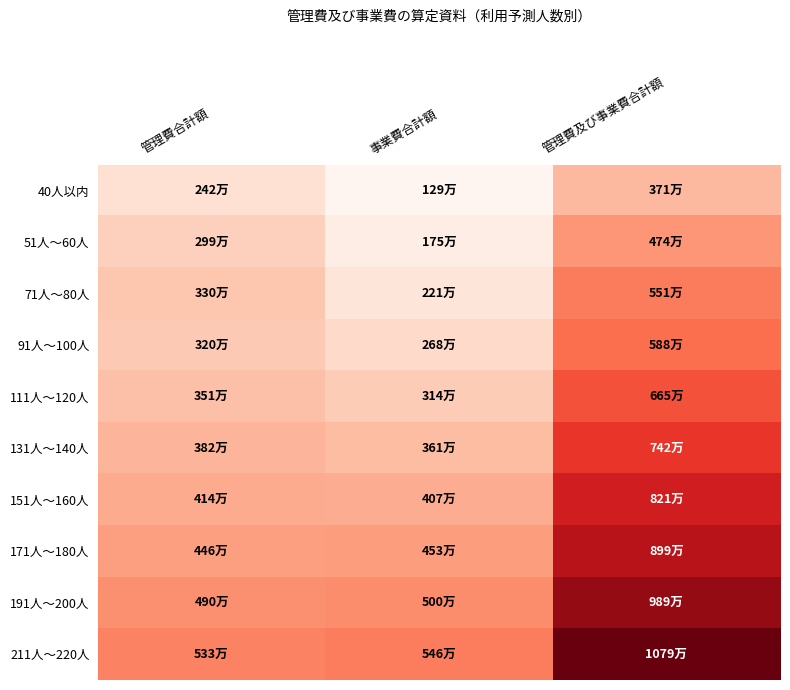

Reading left to right, list all the values displayed in this chart.

40人以内: 管理費合計額=2421427	事業費合計額=1287360	管理費及び事業費合計額=3708787
51人～60人: 管理費合計額=2985072	事業費合計額=1751040	管理費及び事業費合計額=4736112
71人～80人: 管理費合計額=3295632	事業費合計額=2214720	管理費及び事業費合計額=5510352
91人～100人: 管理費合計額=3198840	事業費合計額=2678400	管理費及び事業費合計額=5877240
111人～120人: 管理費合計額=3508858	事業費合計額=3142080	管理費及び事業費合計額=6650938
131人～140人: 管理費合計額=3818832	事業費合計額=3605760	管理費及び事業費合計額=7424592
151人～160人: 管理費合計額=4137552	事業費合計額=4069440	管理費及び事業費合計額=8206992
171人～180人: 管理費合計額=4458538	事業費合計額=4533120	管理費及び事業費合計額=8991658
191人～200人: 管理費合計額=4895184	事業費合計額=4996800	管理費及び事業費合計額=9891984
211人～220人: 管理費合計額=5331830	事業費合計額=5460480	管理費及び事業費合計額=10792310